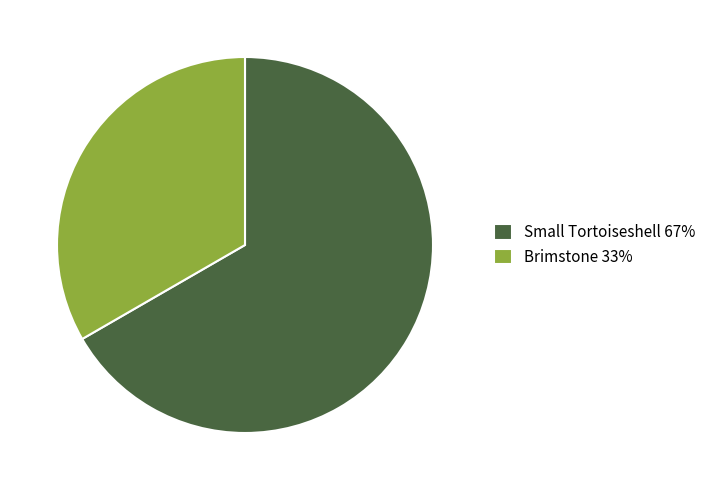

Approximately how many times larger is the value at Brimstone compared to Small Tortoiseshell?

0.5